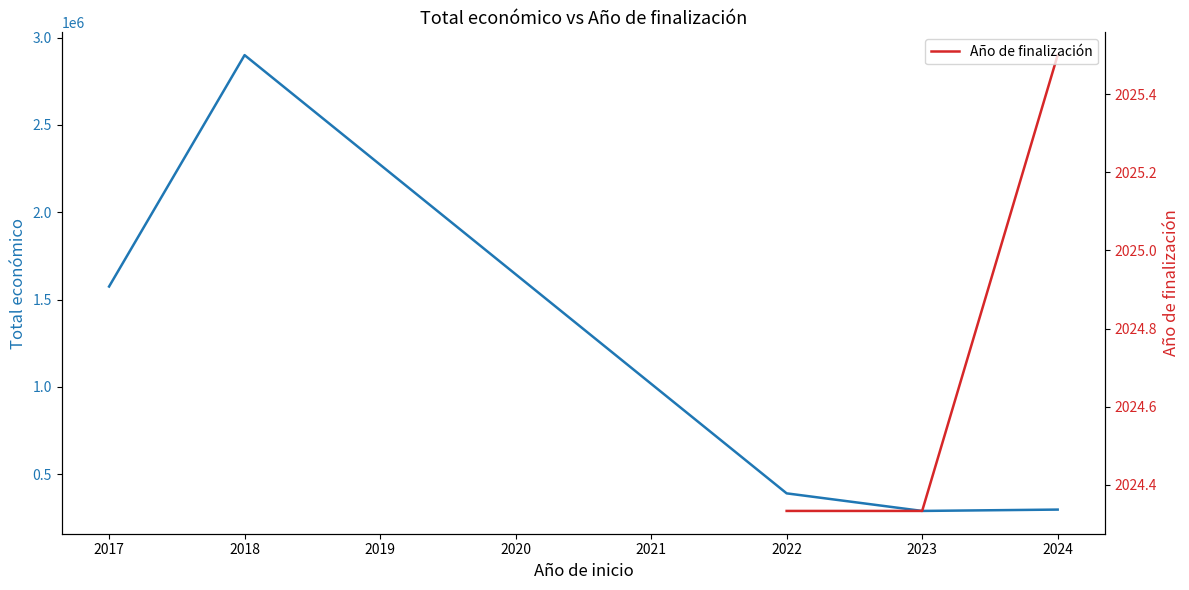

The value of Año de finalización at 2022 is 3166.2. True or false?

False